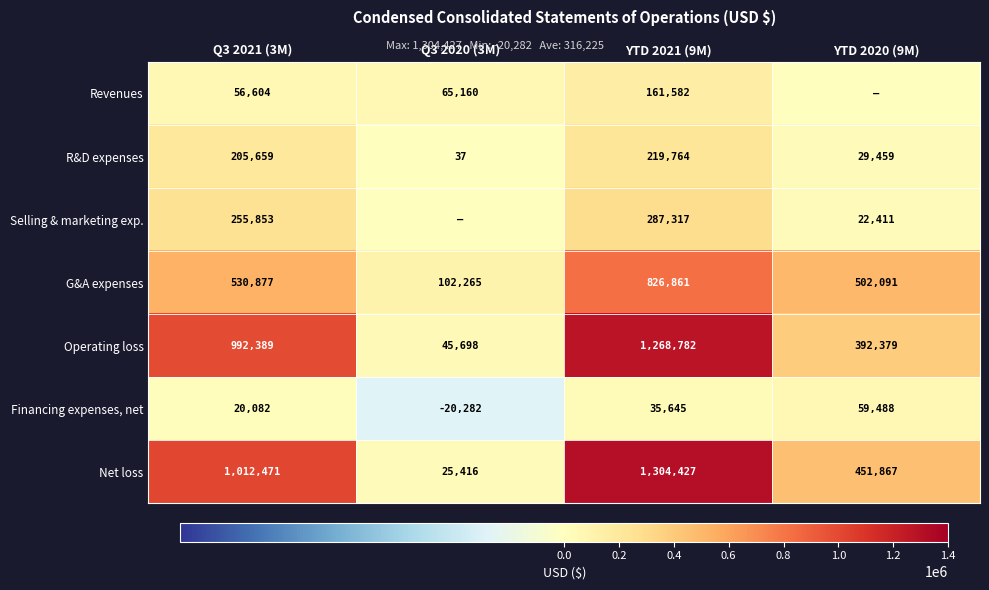

How many values in the Net loss series are below 1012471?

2